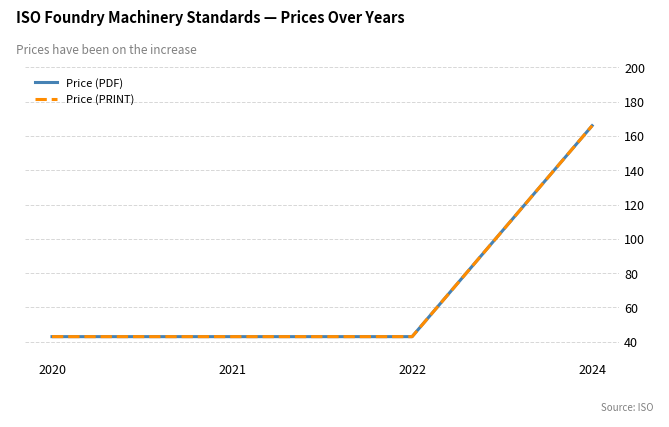

Rank the series by their maximum value, from highest to lowest.

Price (PDF), Price (PRINT)